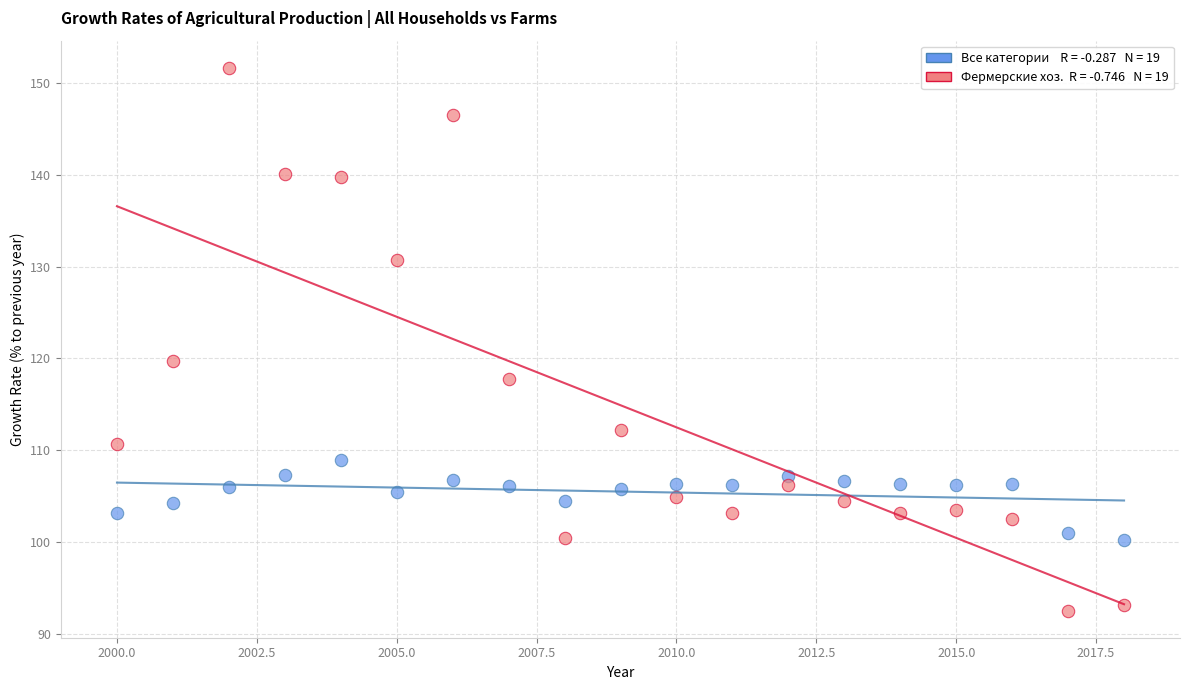

Across all data points, what is the range of Y values (max minus min)?

59.2